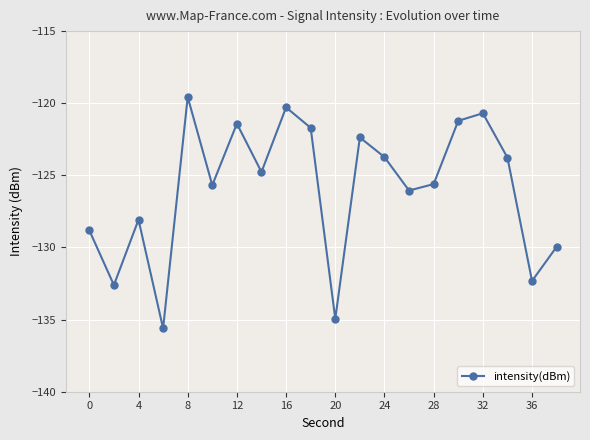

True or false: there are more than 1 points higher than both neighbors.

True